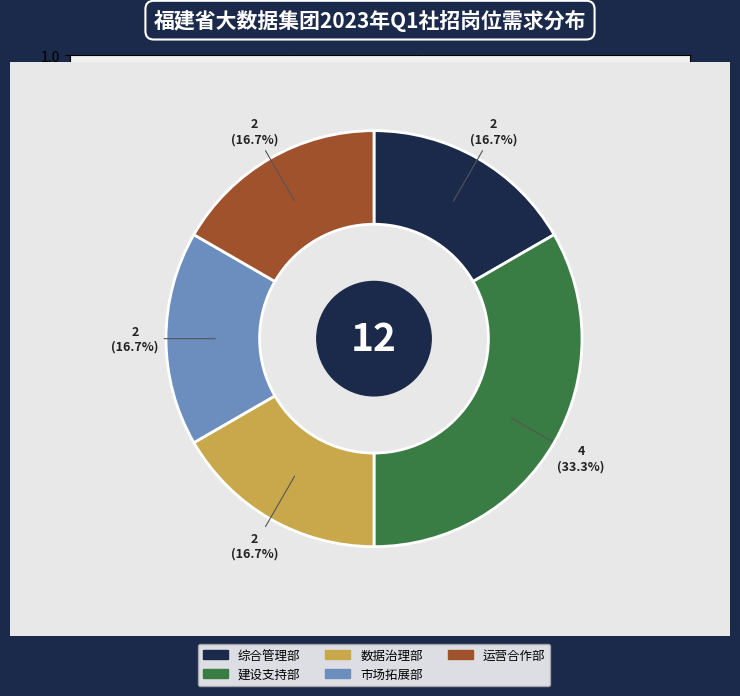

To the nearest percent, what portion does 市场拓展部 represent?

17%